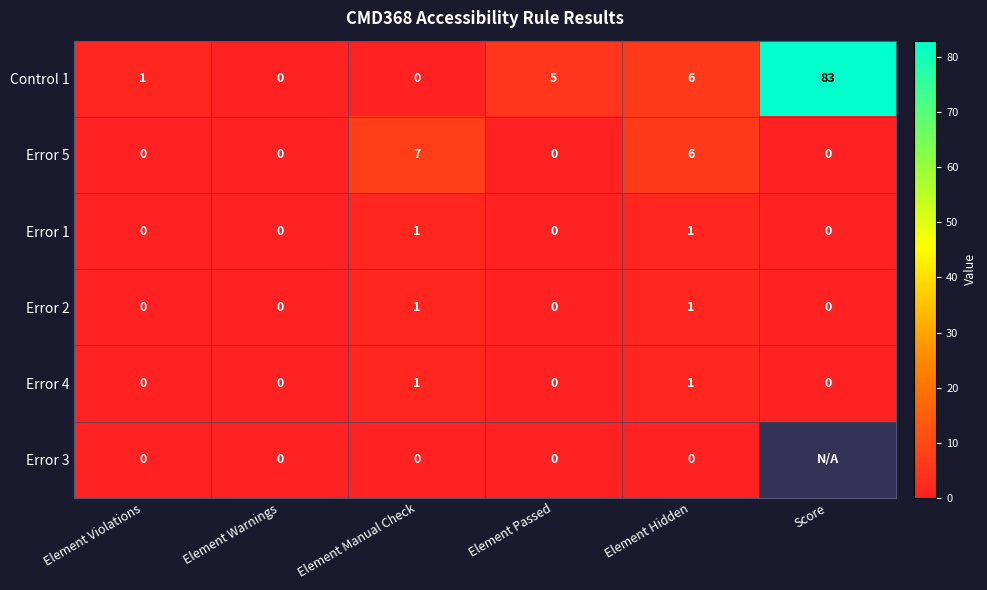

What is the average value of the Control 1 series?

16